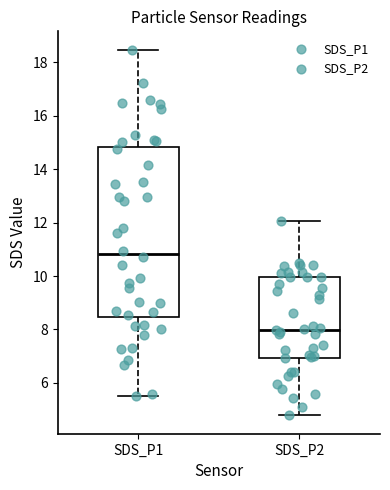

Which box is the tallest, from its lower edge to its upper edge?

SDS_P1